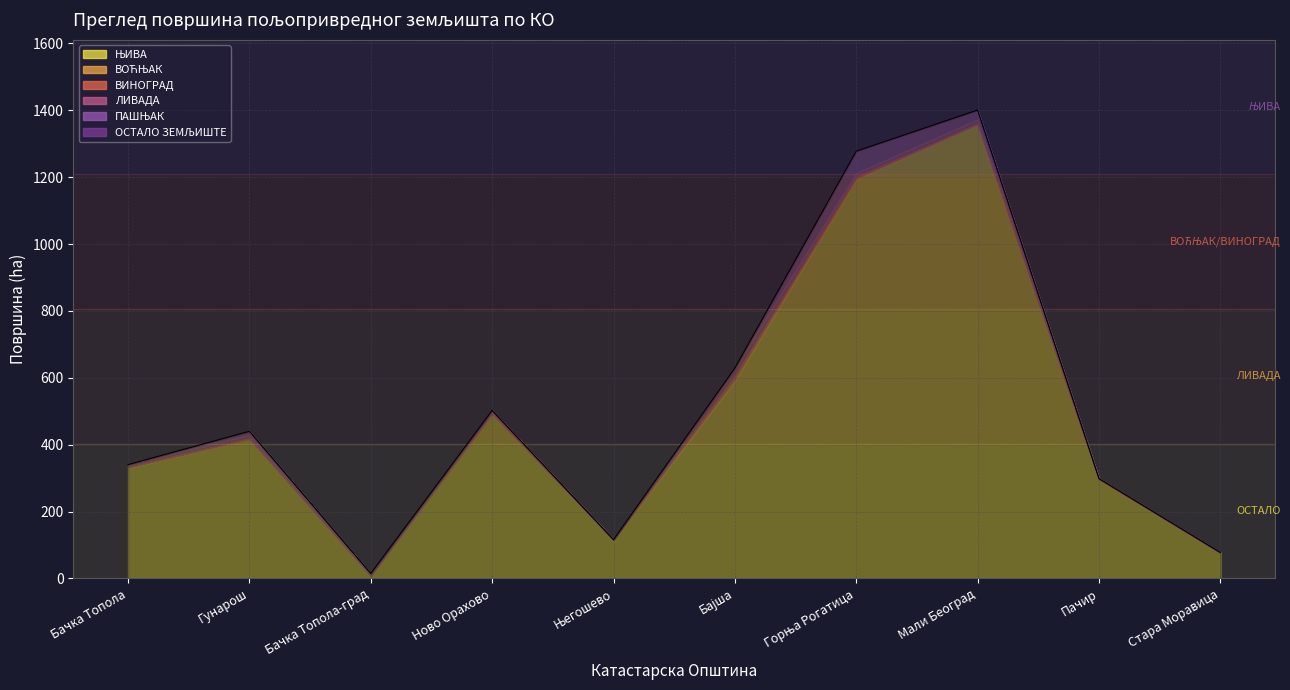

What is the difference between the highest and lowest values at Бачка Топола?

330.3